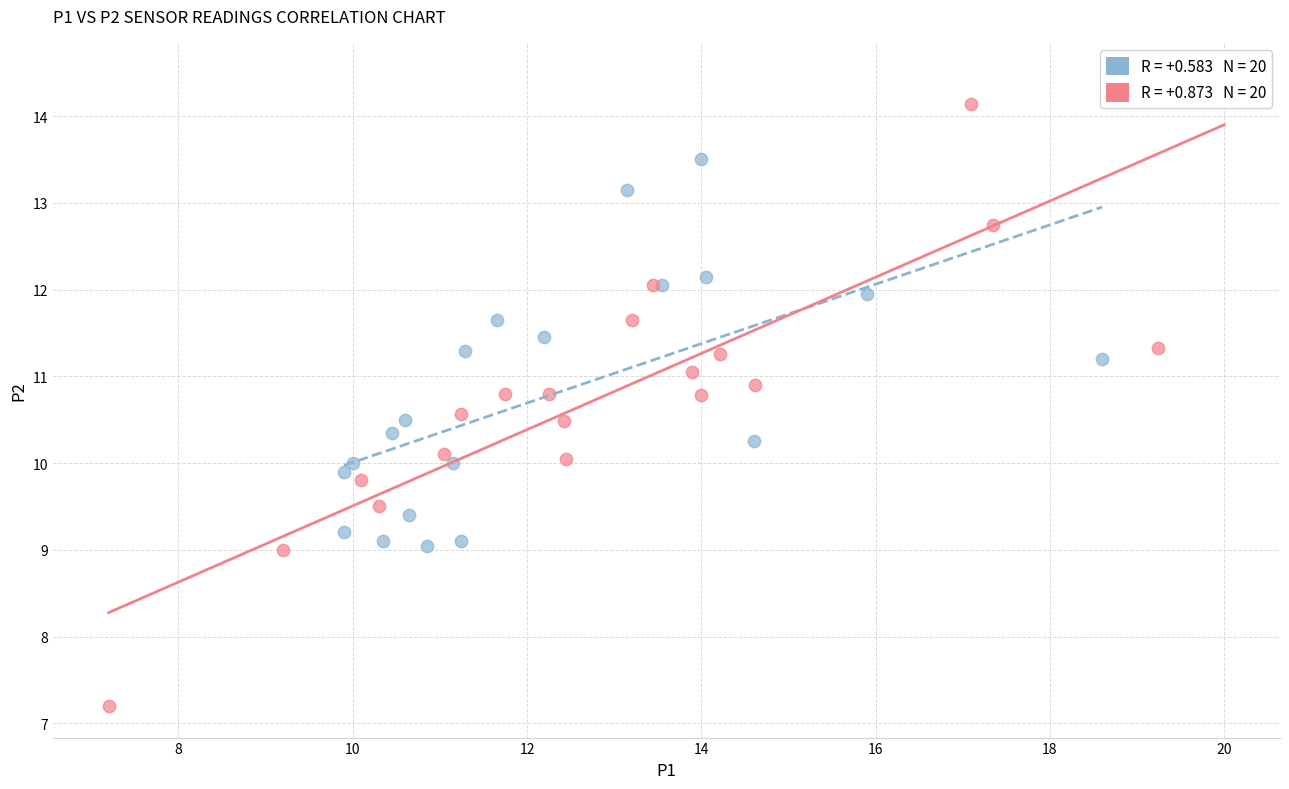

Which series has the largest Y range (max minus min)?

P2